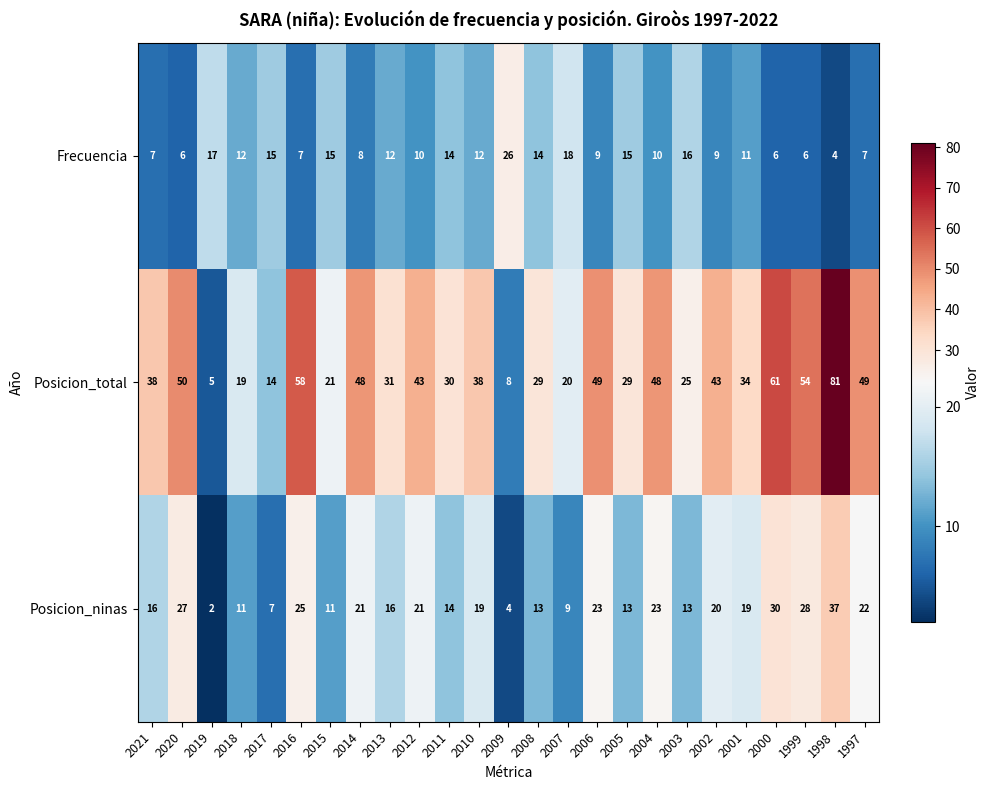

List the series in order of their peak value, highest first.

Posicion_total, Posicion_ninas, Frecuencia